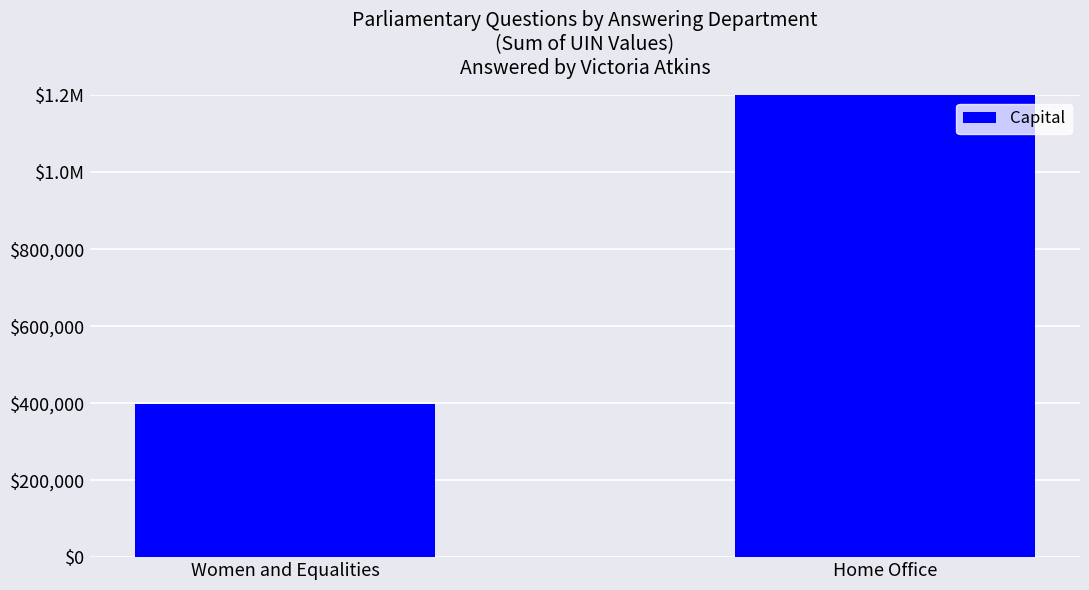

Where is the data nearest to the value 1349140?

Women and Equalities